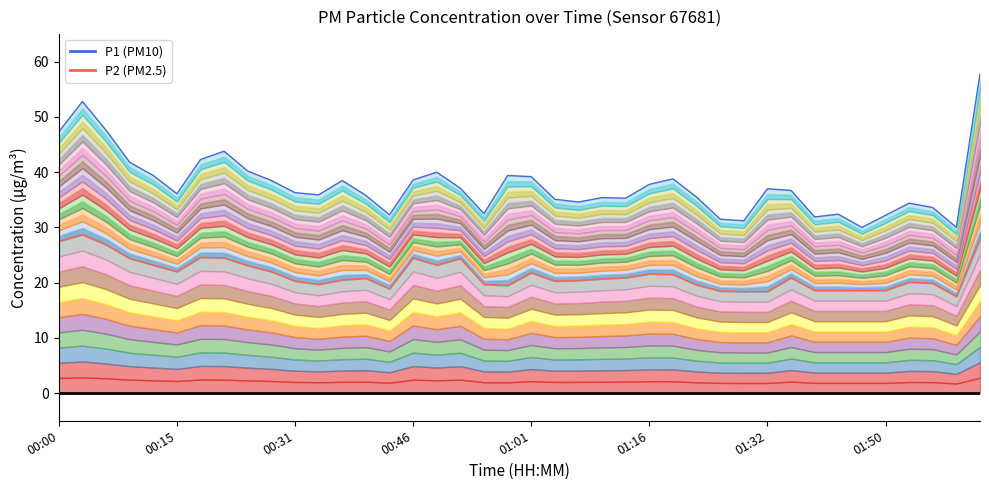

At which category is the sum across all series the highest?

39